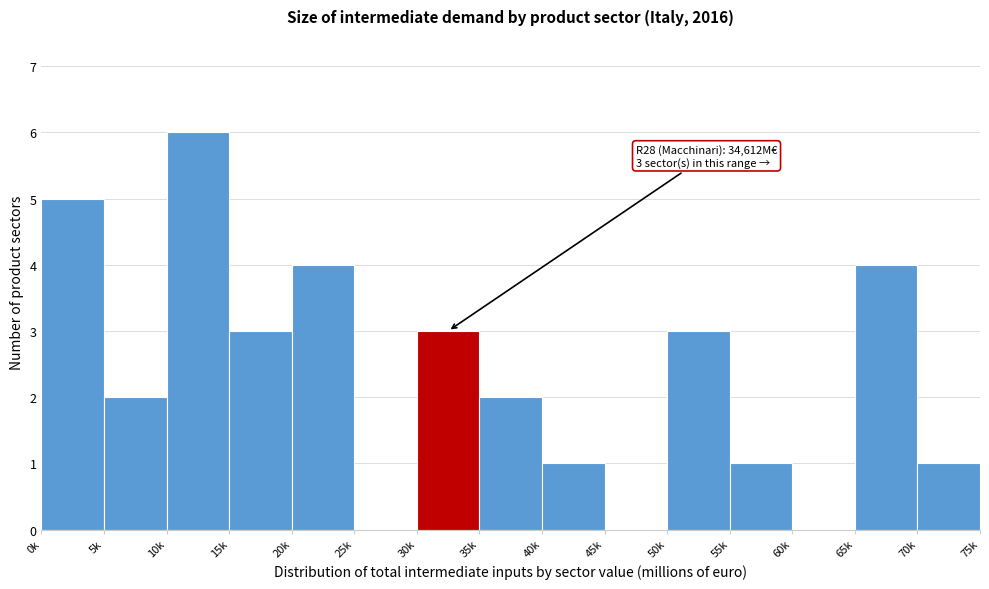

Reading left to right, extract all data points from this chart.

0k=5	5k=2	10k=6	15k=3	20k=4	25k=0	30k=3	35k=2	40k=1	45k=0	50k=3	55k=1	60k=0	65k=4	70k=1